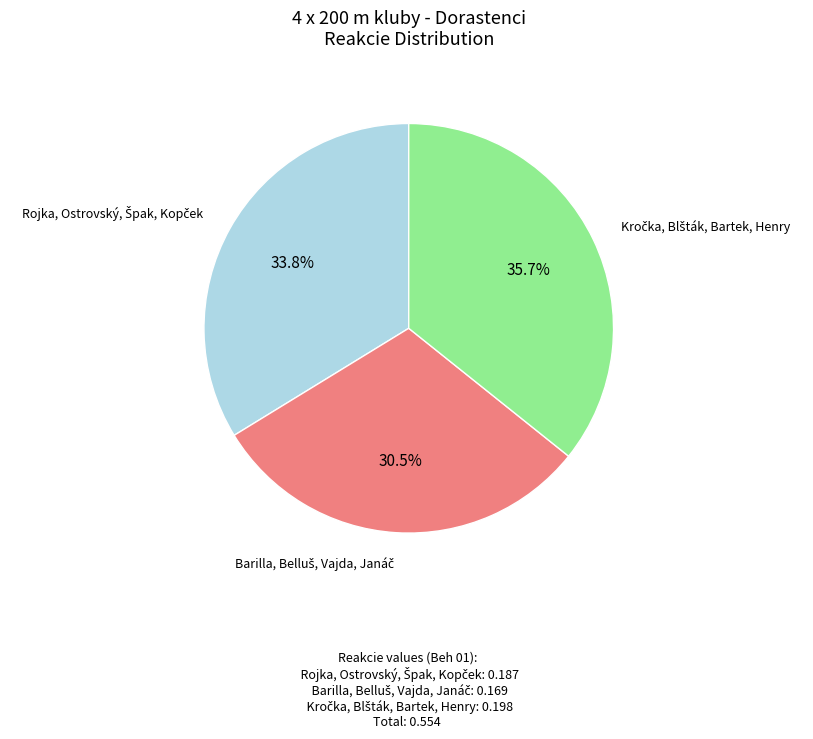

Is there a majority slice in this chart?

No